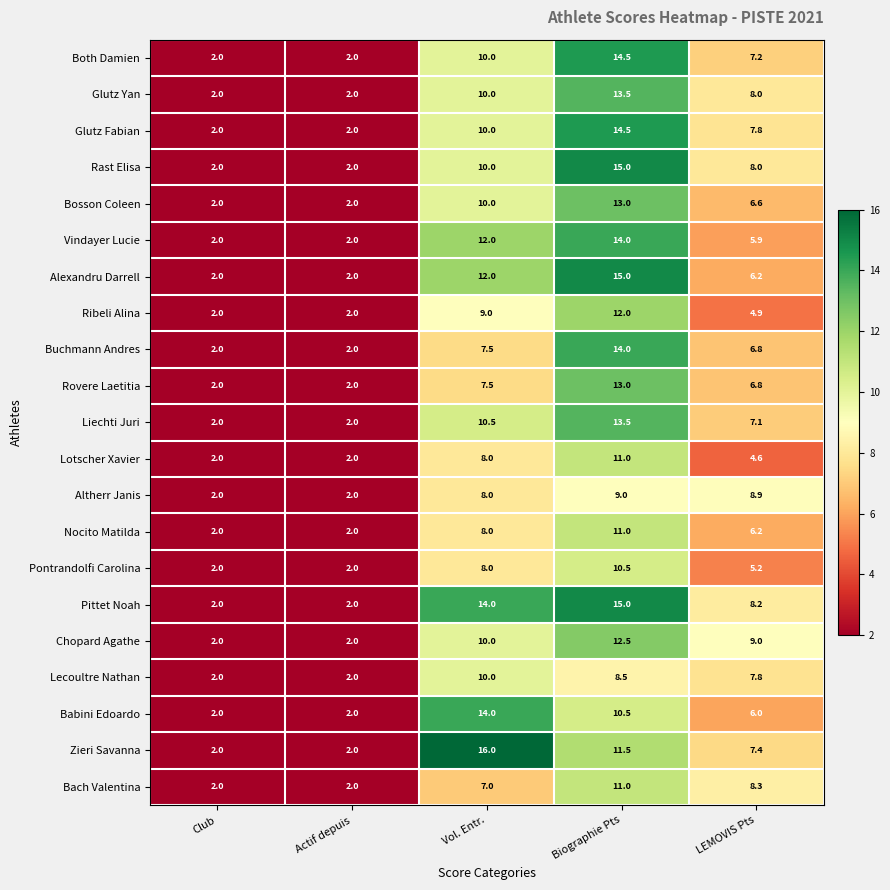

Which category has the highest value in the Bosson Coleen series?

Biographie Pts